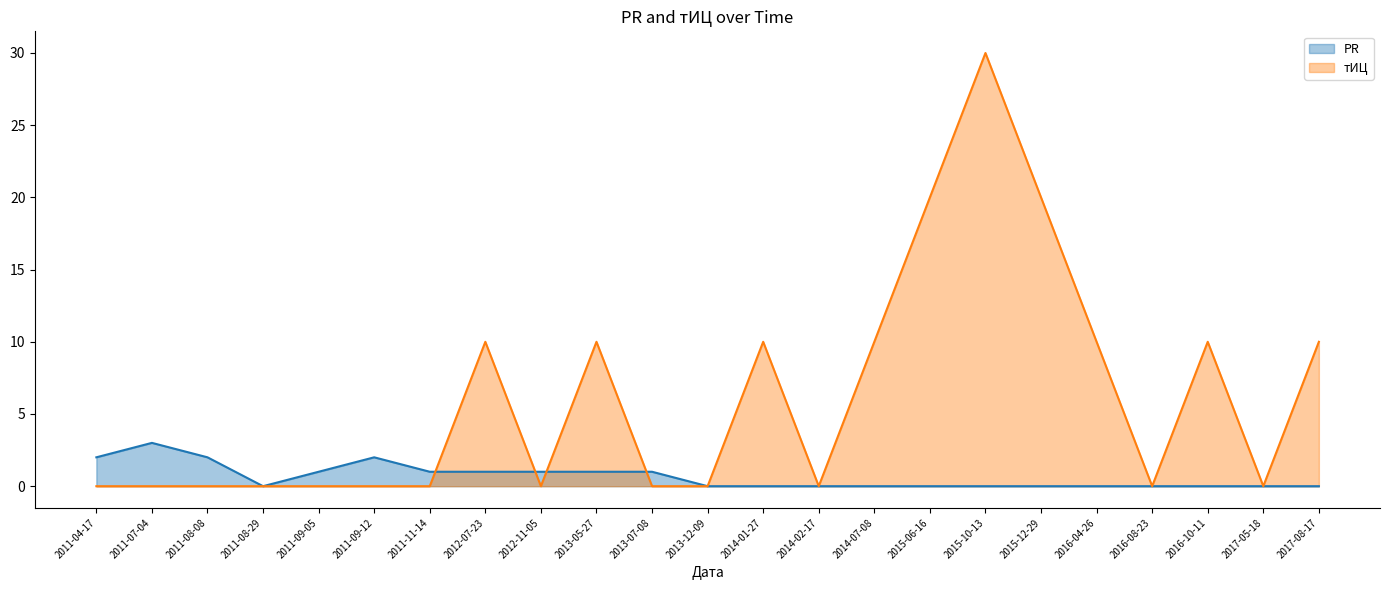

Where do PR (line) and тИЦ (line) first cross each other?

2011-11-14 and 2012-07-23